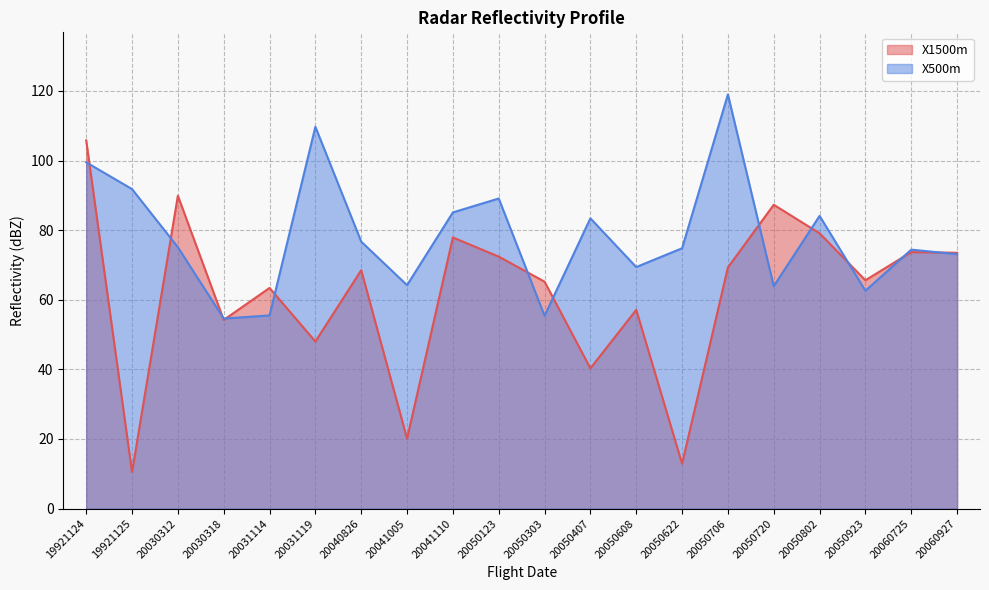

Rank the series by their maximum value, from highest to lowest.

X500m, X1500m